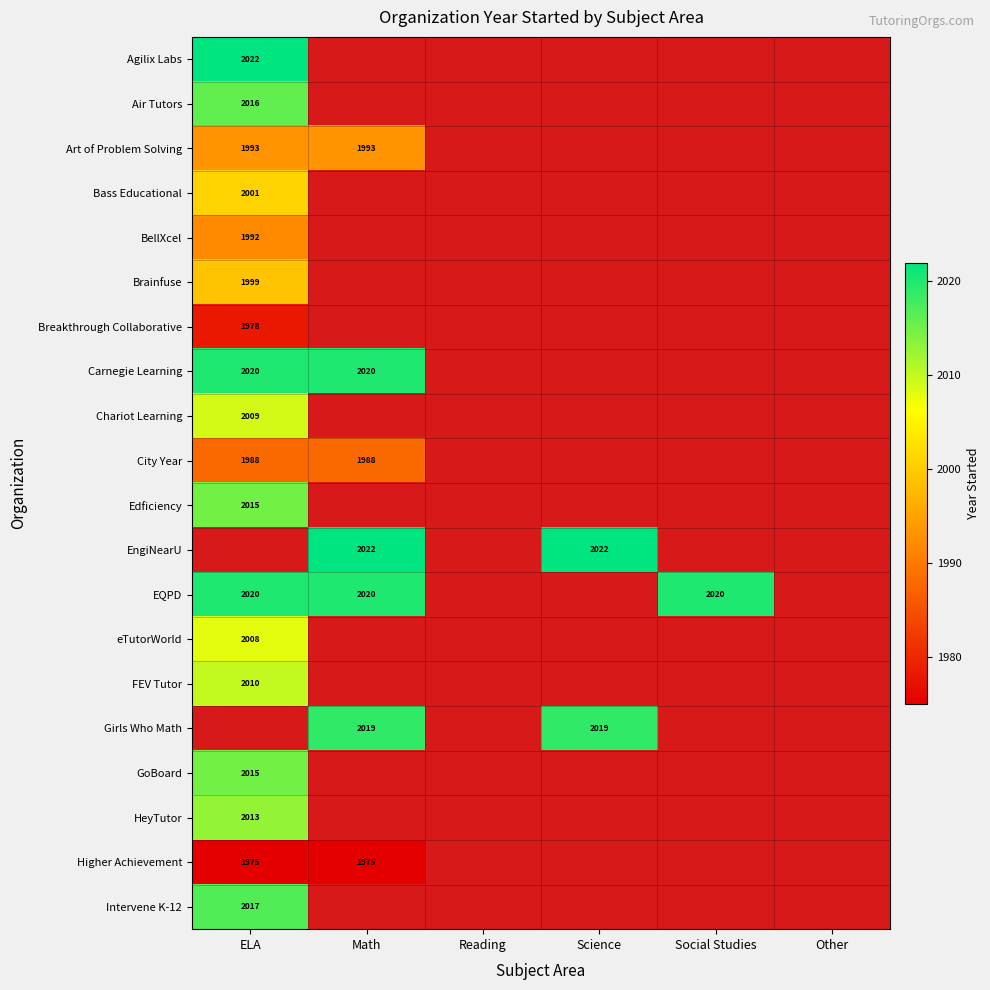

The value of Art of Problem Solving at Math is 1993. True or false?

True